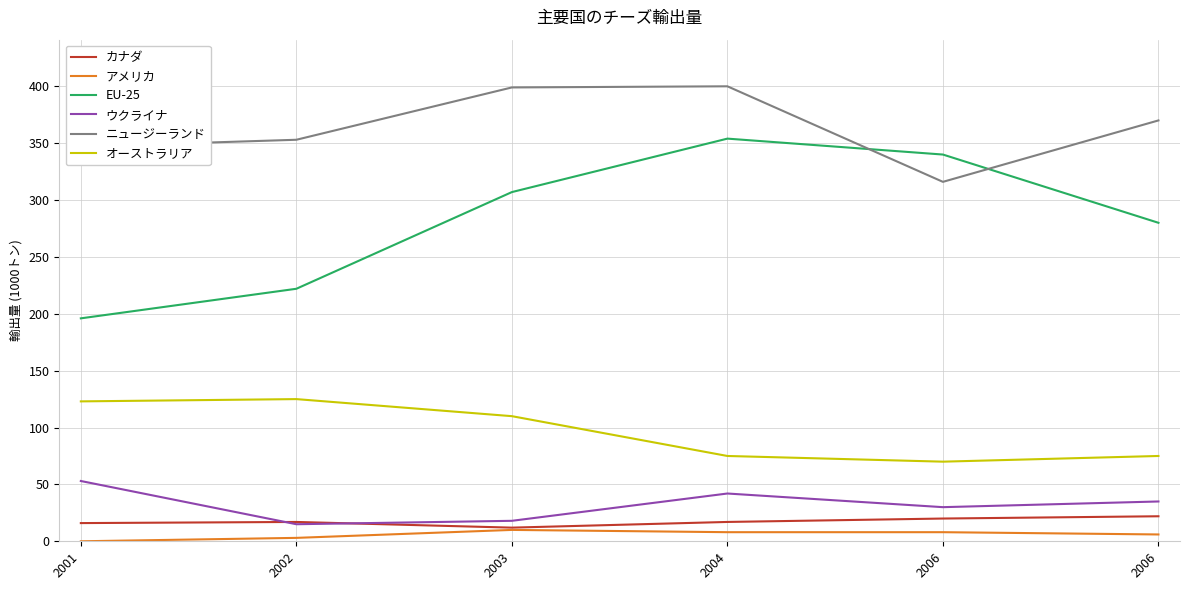

Does the chart display data point markers on the line(s)?

No